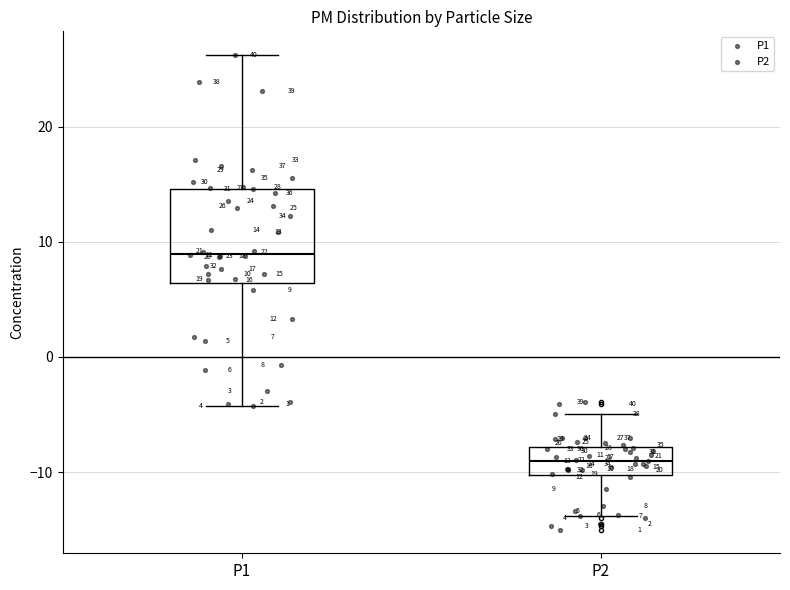

Which box's median line is the lowest?

P2